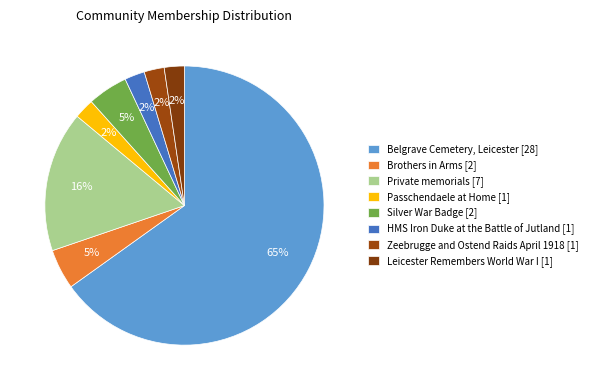

What percentage is the HMS Iron Duke at the Battle of Jutland slice, to the nearest percent?

2%